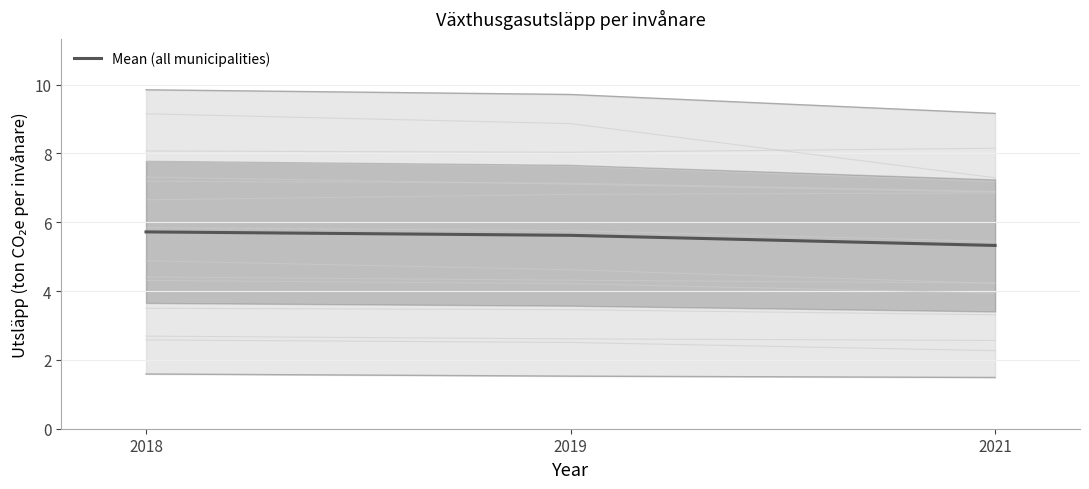

Does the chart have visible grid lines?

Yes